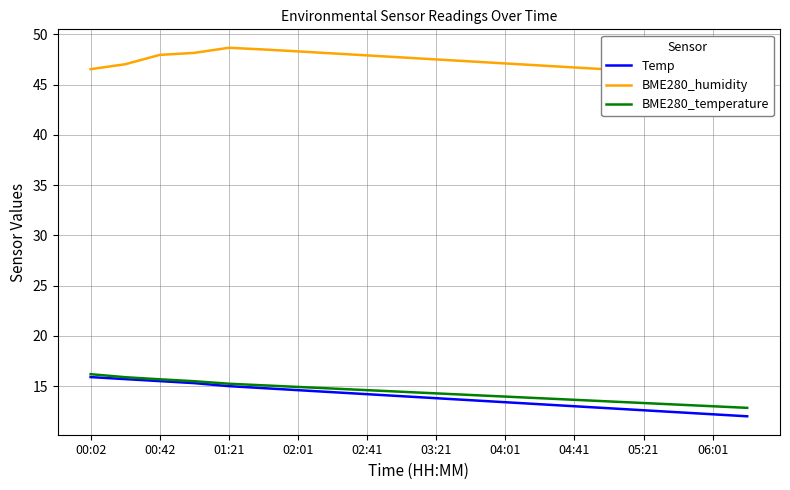

Reading left to right, extract all data points from this chart.

Temp: 15.9	15.7	15.5	15.3	15.0	14.8	14.6	14.4	14.2	14.0	13.8	13.6	13.4	13.2	13.0	12.8	12.6	12.4	12.2	12.0
BME280_humidity: 46.5	47.0	48.0	48.1	48.7	48.5	48.3	48.1	47.9	47.7	47.5	47.3	47.1	46.9	46.7	46.5	46.3	46.1	45.9	45.7
BME280_temperature: 16.2	15.9	15.7	15.5	15.2	15.1	14.9	14.8	14.6	14.4	14.3	14.1	14.0	13.8	13.6	13.5	13.3	13.2	13.0	12.8